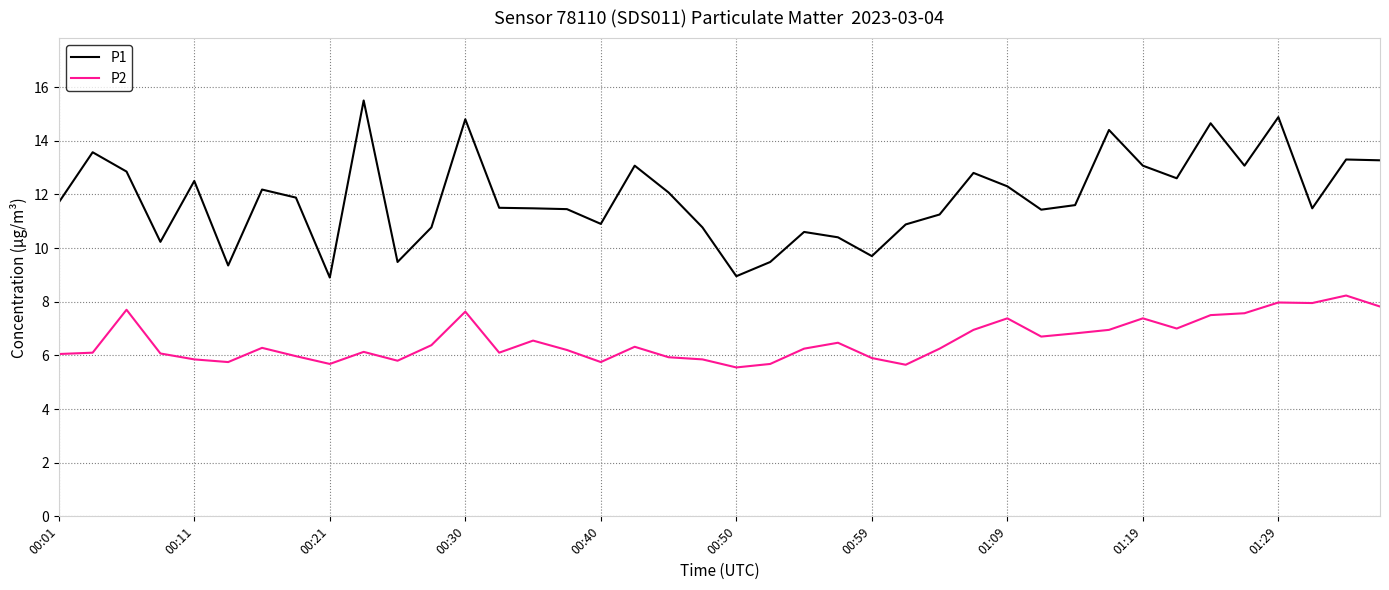

What is the difference between the maximum and minimum values in the P2 series?

2.7